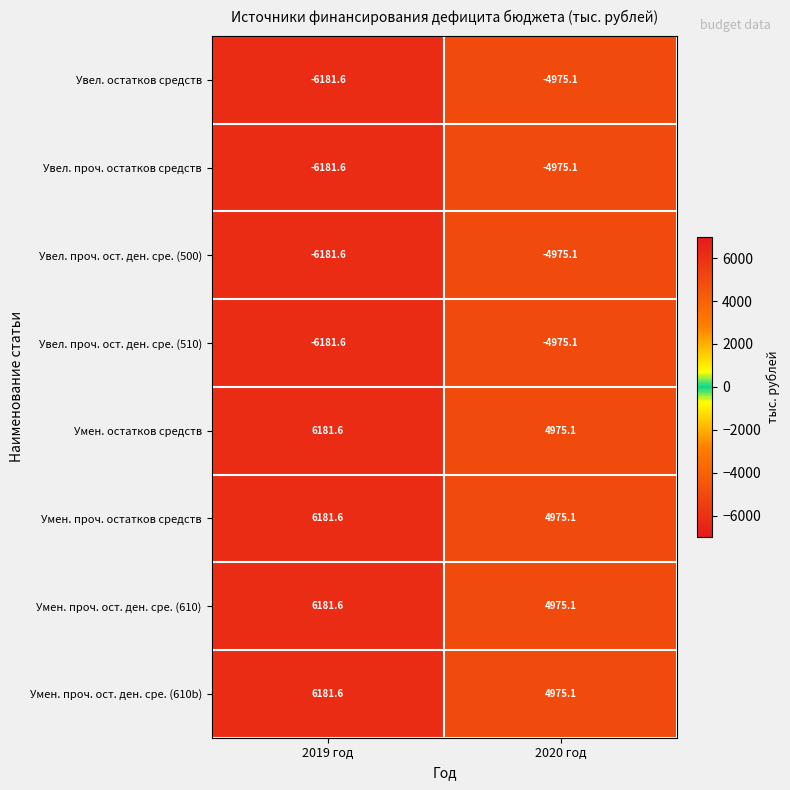

List the labels in order of Увел. проч. ост. ден. сре. (500) value, largest first.

2020 год, 2019 год